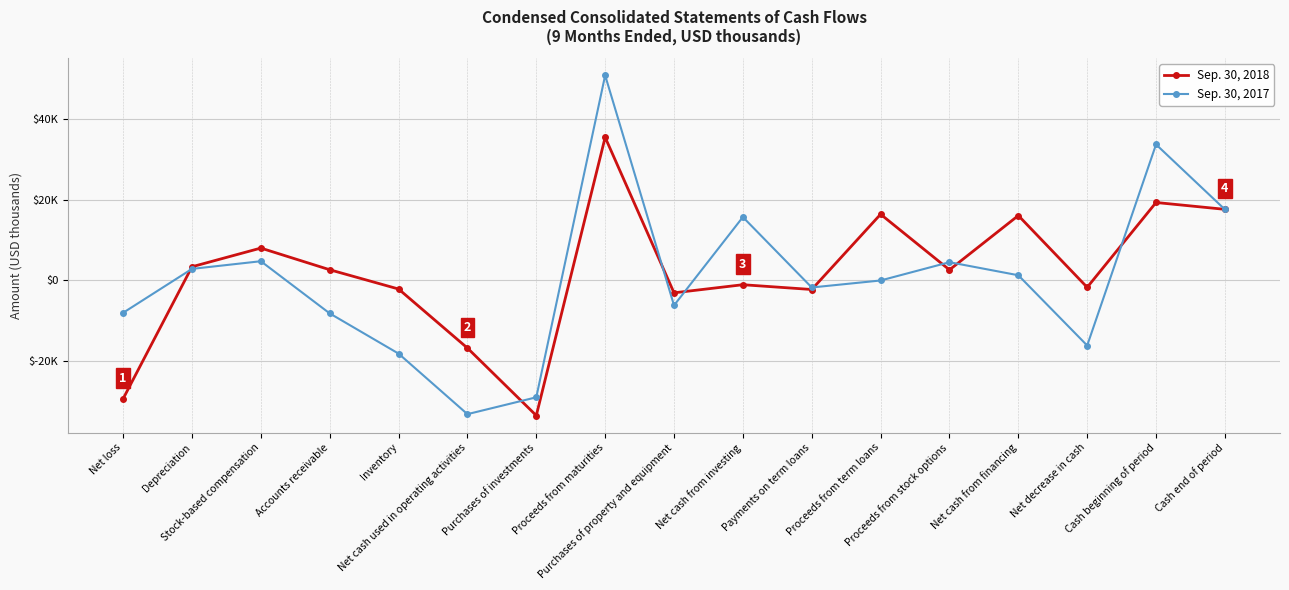

At how many categories does at least one series exceed 43319?

1